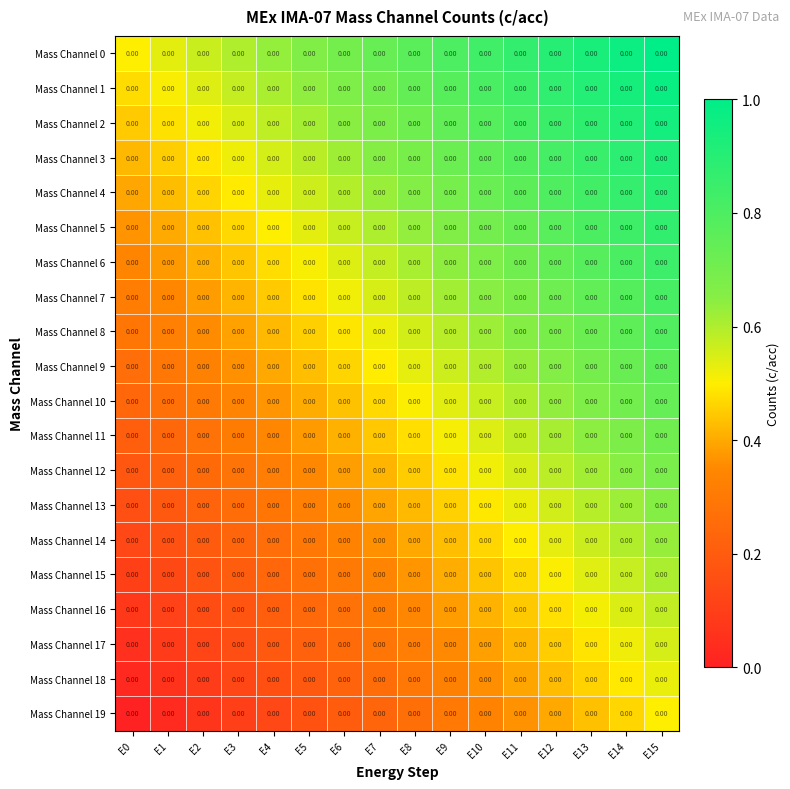

Reading left to right, list all the values displayed in this chart.

Mass Channel 0: E0=0.0	E1=0.0	E2=0.0	E3=0.0	E4=0.0	E5=0.0	E6=0.0	E7=0.0	E8=0.0	E9=0.0	E10=0.0	E11=0.0	E12=0.0	E13=0.0	E14=0.0	E15=0.0
Mass Channel 1: E0=0.0	E1=0.0	E2=0.0	E3=0.0	E4=0.0	E5=0.0	E6=0.0	E7=0.0	E8=0.0	E9=0.0	E10=0.0	E11=0.0	E12=0.0	E13=0.0	E14=0.0	E15=0.0
Mass Channel 2: E0=0.0	E1=0.0	E2=0.0	E3=0.0	E4=0.0	E5=0.0	E6=0.0	E7=0.0	E8=0.0	E9=0.0	E10=0.0	E11=0.0	E12=0.0	E13=0.0	E14=0.0	E15=0.0
Mass Channel 3: E0=0.0	E1=0.0	E2=0.0	E3=0.0	E4=0.0	E5=0.0	E6=0.0	E7=0.0	E8=0.0	E9=0.0	E10=0.0	E11=0.0	E12=0.0	E13=0.0	E14=0.0	E15=0.0
Mass Channel 4: E0=0.0	E1=0.0	E2=0.0	E3=0.0	E4=0.0	E5=0.0	E6=0.0	E7=0.0	E8=0.0	E9=0.0	E10=0.0	E11=0.0	E12=0.0	E13=0.0	E14=0.0	E15=0.0
Mass Channel 5: E0=0.0	E1=0.0	E2=0.0	E3=0.0	E4=0.0	E5=0.0	E6=0.0	E7=0.0	E8=0.0	E9=0.0	E10=0.0	E11=0.0	E12=0.0	E13=0.0	E14=0.0	E15=0.0
Mass Channel 6: E0=0.0	E1=0.0	E2=0.0	E3=0.0	E4=0.0	E5=0.0	E6=0.0	E7=0.0	E8=0.0	E9=0.0	E10=0.0	E11=0.0	E12=0.0	E13=0.0	E14=0.0	E15=0.0
Mass Channel 7: E0=0.0	E1=0.0	E2=0.0	E3=0.0	E4=0.0	E5=0.0	E6=0.0	E7=0.0	E8=0.0	E9=0.0	E10=0.0	E11=0.0	E12=0.0	E13=0.0	E14=0.0	E15=0.0
Mass Channel 8: E0=0.0	E1=0.0	E2=0.0	E3=0.0	E4=0.0	E5=0.0	E6=0.0	E7=0.0	E8=0.0	E9=0.0	E10=0.0	E11=0.0	E12=0.0	E13=0.0	E14=0.0	E15=0.0
Mass Channel 9: E0=0.0	E1=0.0	E2=0.0	E3=0.0	E4=0.0	E5=0.0	E6=0.0	E7=0.0	E8=0.0	E9=0.0	E10=0.0	E11=0.0	E12=0.0	E13=0.0	E14=0.0	E15=0.0
Mass Channel 10: E0=0.0	E1=0.0	E2=0.0	E3=0.0	E4=0.0	E5=0.0	E6=0.0	E7=0.0	E8=0.0	E9=0.0	E10=0.0	E11=0.0	E12=0.0	E13=0.0	E14=0.0	E15=0.0
Mass Channel 11: E0=0.0	E1=0.0	E2=0.0	E3=0.0	E4=0.0	E5=0.0	E6=0.0	E7=0.0	E8=0.0	E9=0.0	E10=0.0	E11=0.0	E12=0.0	E13=0.0	E14=0.0	E15=0.0
Mass Channel 12: E0=0.0	E1=0.0	E2=0.0	E3=0.0	E4=0.0	E5=0.0	E6=0.0	E7=0.0	E8=0.0	E9=0.0	E10=0.0	E11=0.0	E12=0.0	E13=0.0	E14=0.0	E15=0.0
Mass Channel 13: E0=0.0	E1=0.0	E2=0.0	E3=0.0	E4=0.0	E5=0.0	E6=0.0	E7=0.0	E8=0.0	E9=0.0	E10=0.0	E11=0.0	E12=0.0	E13=0.0	E14=0.0	E15=0.0
Mass Channel 14: E0=0.0	E1=0.0	E2=0.0	E3=0.0	E4=0.0	E5=0.0	E6=0.0	E7=0.0	E8=0.0	E9=0.0	E10=0.0	E11=0.0	E12=0.0	E13=0.0	E14=0.0	E15=0.0
Mass Channel 15: E0=0.0	E1=0.0	E2=0.0	E3=0.0	E4=0.0	E5=0.0	E6=0.0	E7=0.0	E8=0.0	E9=0.0	E10=0.0	E11=0.0	E12=0.0	E13=0.0	E14=0.0	E15=0.0
Mass Channel 16: E0=0.0	E1=0.0	E2=0.0	E3=0.0	E4=0.0	E5=0.0	E6=0.0	E7=0.0	E8=0.0	E9=0.0	E10=0.0	E11=0.0	E12=0.0	E13=0.0	E14=0.0	E15=0.0
Mass Channel 17: E0=0.0	E1=0.0	E2=0.0	E3=0.0	E4=0.0	E5=0.0	E6=0.0	E7=0.0	E8=0.0	E9=0.0	E10=0.0	E11=0.0	E12=0.0	E13=0.0	E14=0.0	E15=0.0
Mass Channel 18: E0=0.0	E1=0.0	E2=0.0	E3=0.0	E4=0.0	E5=0.0	E6=0.0	E7=0.0	E8=0.0	E9=0.0	E10=0.0	E11=0.0	E12=0.0	E13=0.0	E14=0.0	E15=0.0
Mass Channel 19: E0=0.0	E1=0.0	E2=0.0	E3=0.0	E4=0.0	E5=0.0	E6=0.0	E7=0.0	E8=0.0	E9=0.0	E10=0.0	E11=0.0	E12=0.0	E13=0.0	E14=0.0	E15=0.0